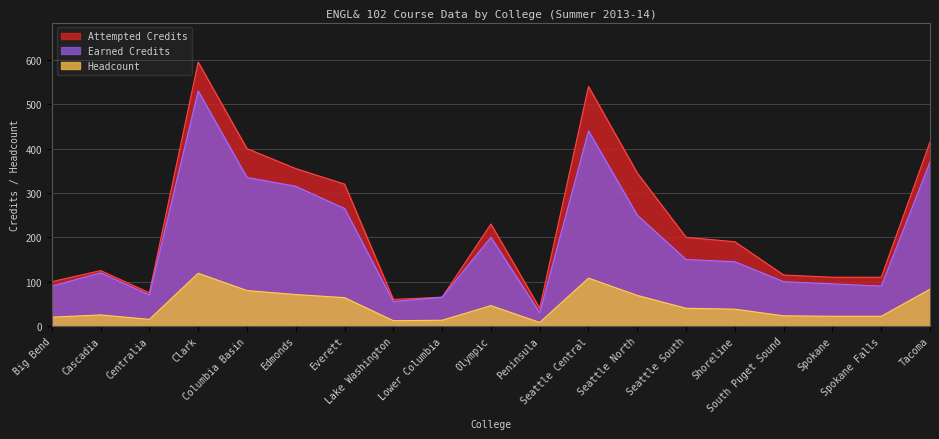

True or false: Attempted Credits and Earned Credits cross at least once.

False